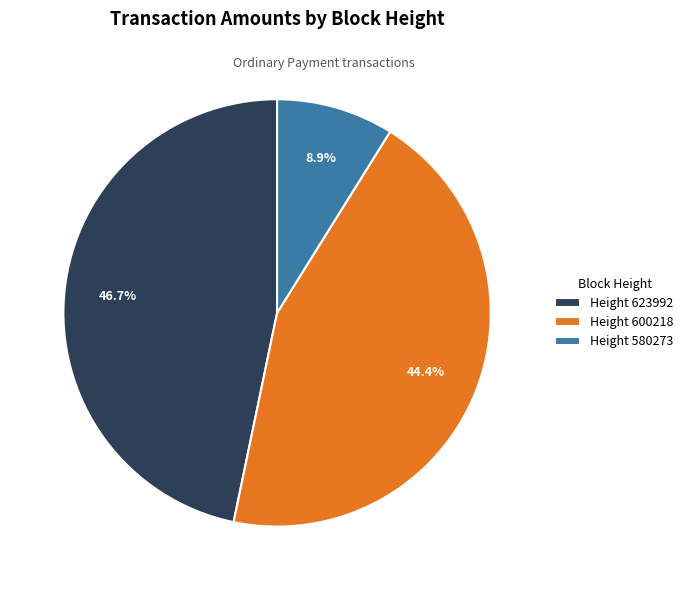

What is the largest slice in the pie chart?

Height 623992